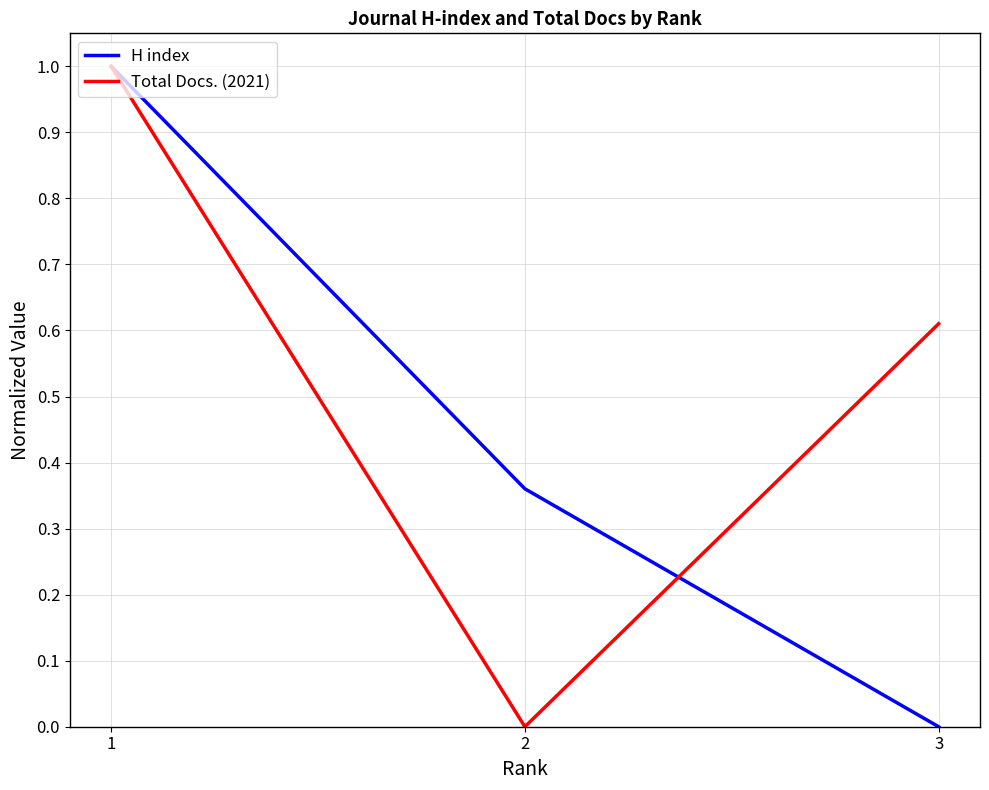

Which series changed the most between 2 and 3?

Total Docs. (2021)